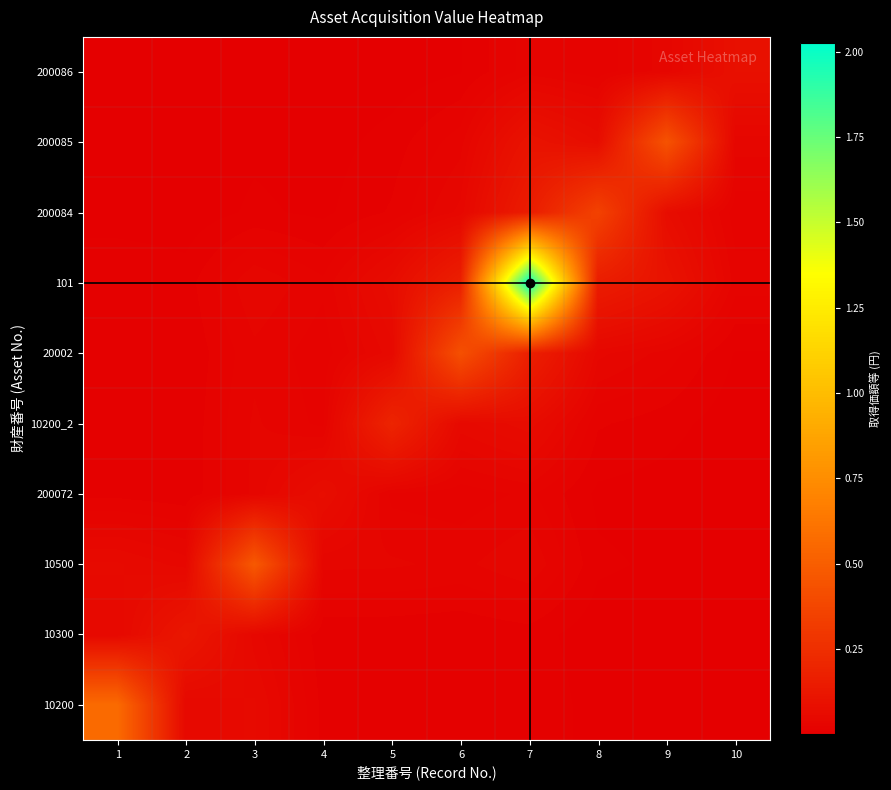

Which category has the lowest value across all series?

10